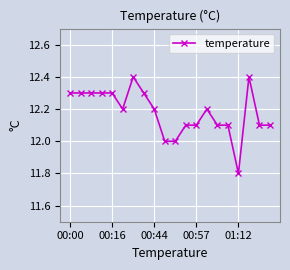

Is this an area chart (filled region under the line)?

No